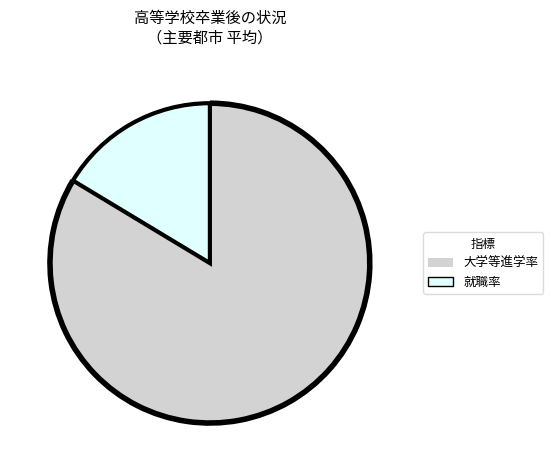

Is there a majority slice in this chart?

Yes